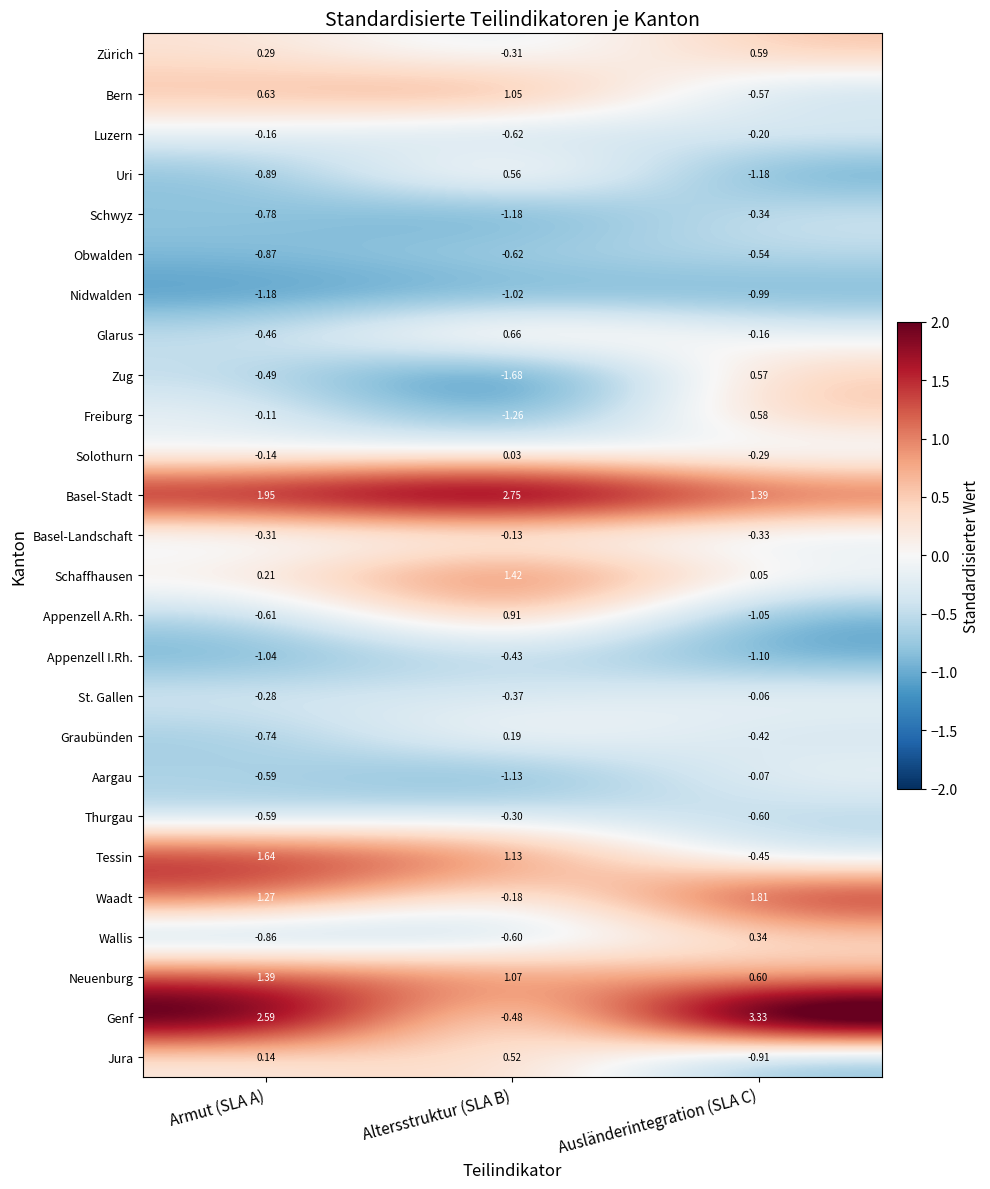

Which series has the largest total across all categories?

Basel-Stadt